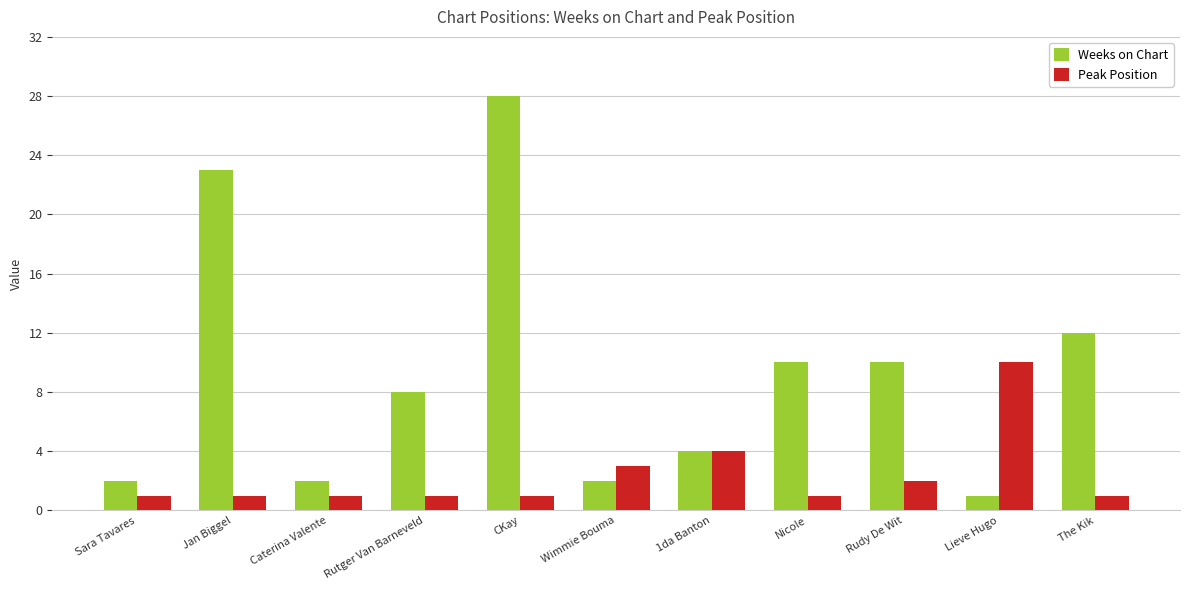

What is the label of the 4th bar from the left?

Rutger Van Barneveld